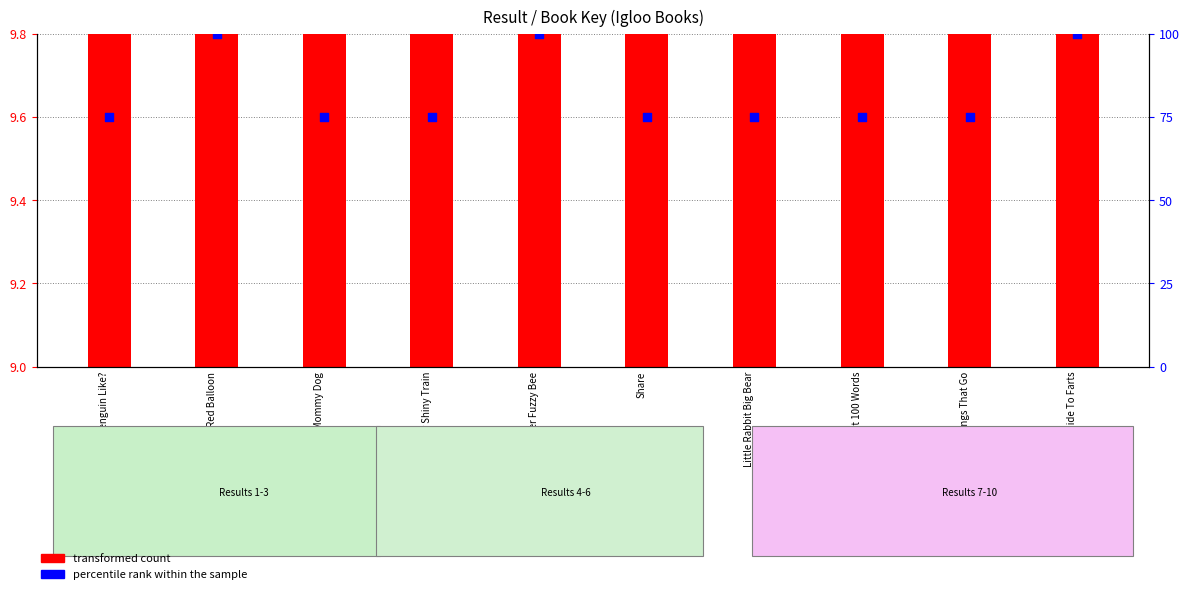

Is the value of transformed count at What Does Penguin Like? greater than the value of percentile rank within the sample at Big Round Red Balloon?

No